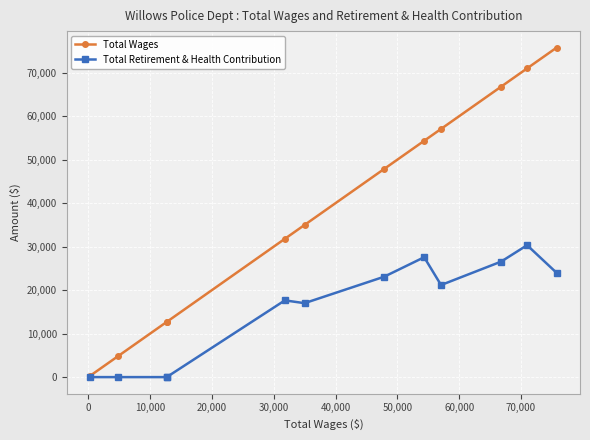

Reading right to left, extract all data points from this chart.

Total Wages: 75775	70991	66790	57069	54342	47864	34988	31802	12691	12691	4863	275
Total Retirement & Health Contribution: 23967	30332	26560	21172	27567	23083	17002	17645	0	0	0	0